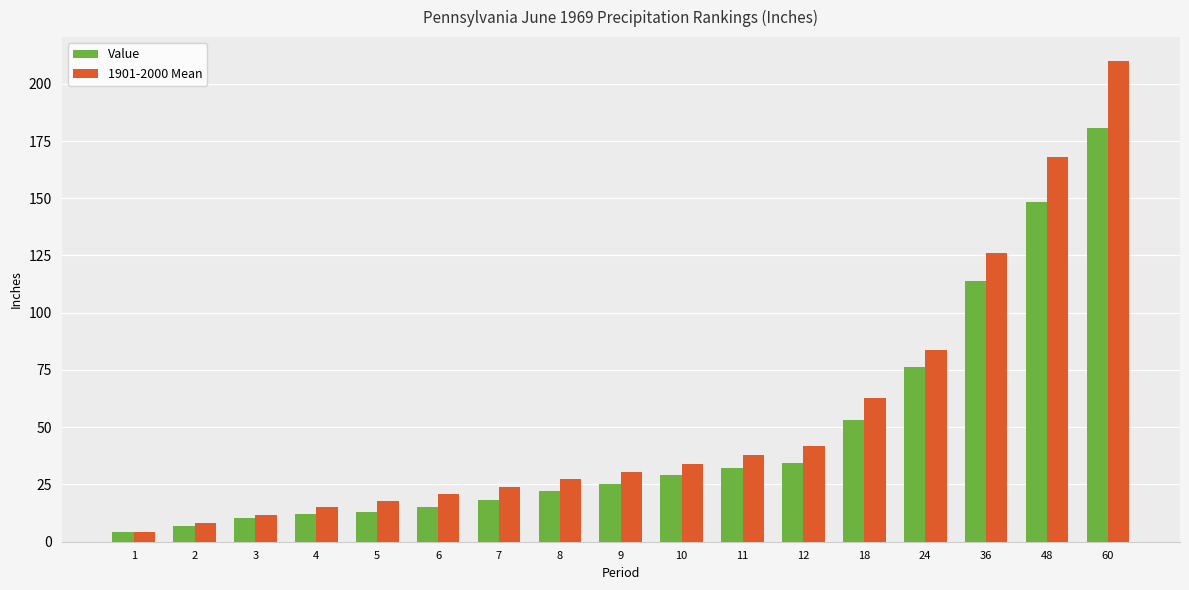

Which series has the largest range (max minus min)?

1901-2000 Mean